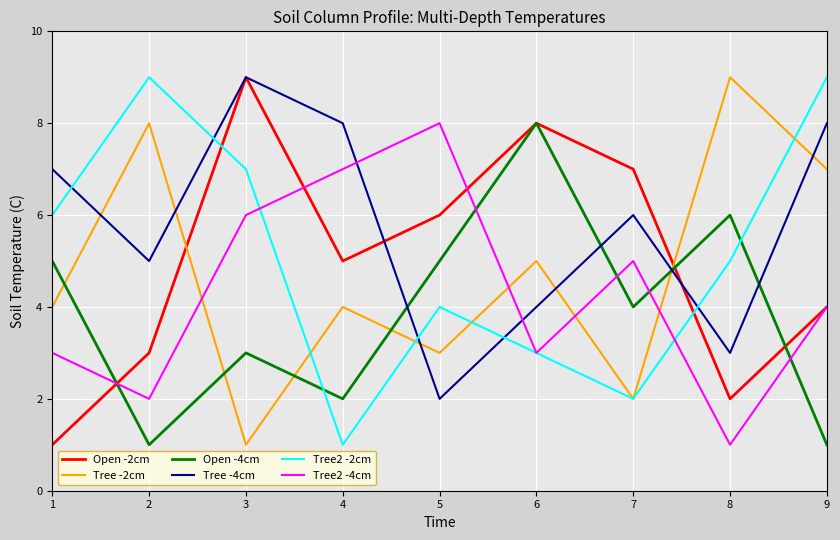

The value of Tree -2cm at 7 is 2. True or false?

True